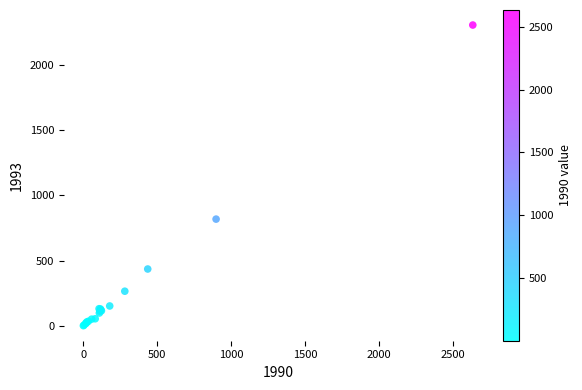

What Y value in the scatter plot is closest to 1152?

817